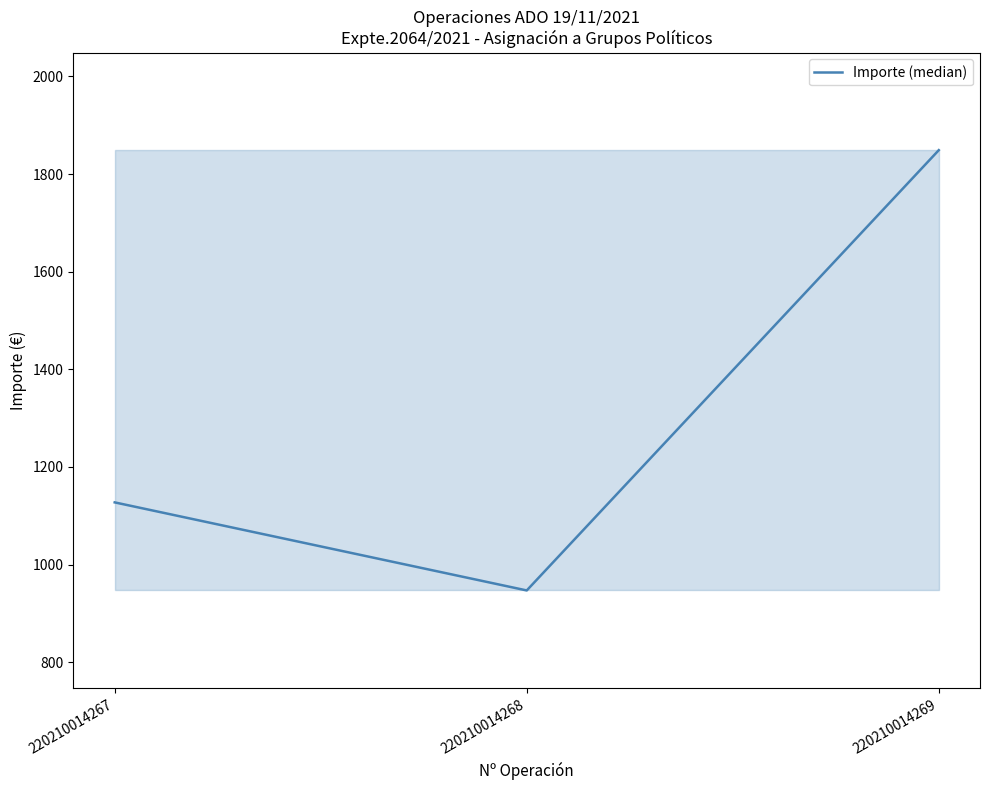

Which category has the lowest value across all series?

220210014268